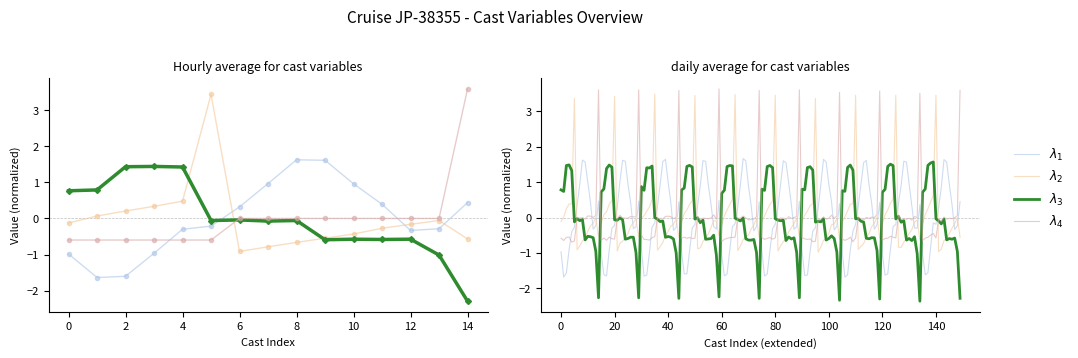

How many values in the LATITUDE series exceed 0?

5